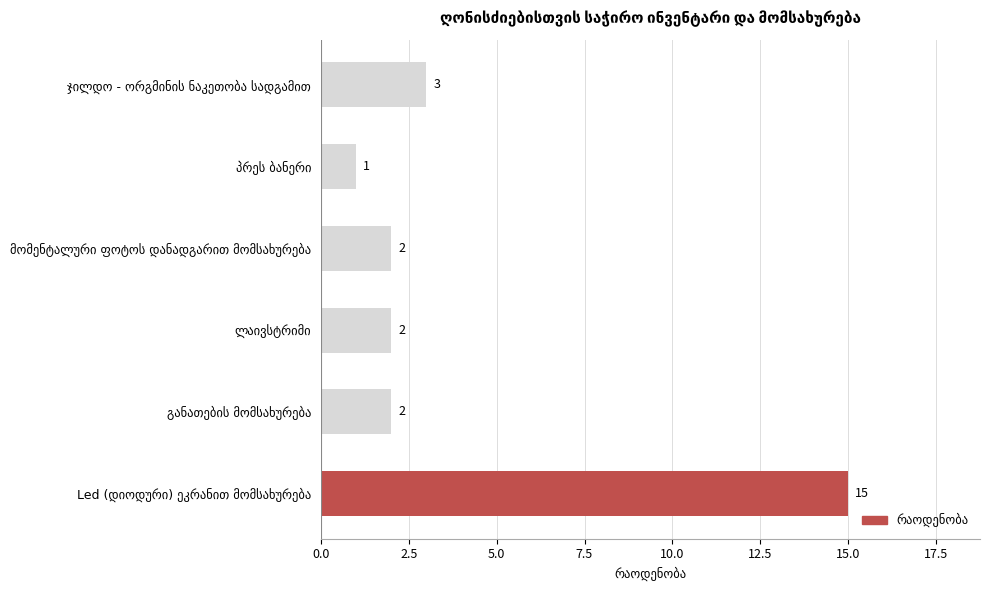

What is the maximum value shown in the chart?

15